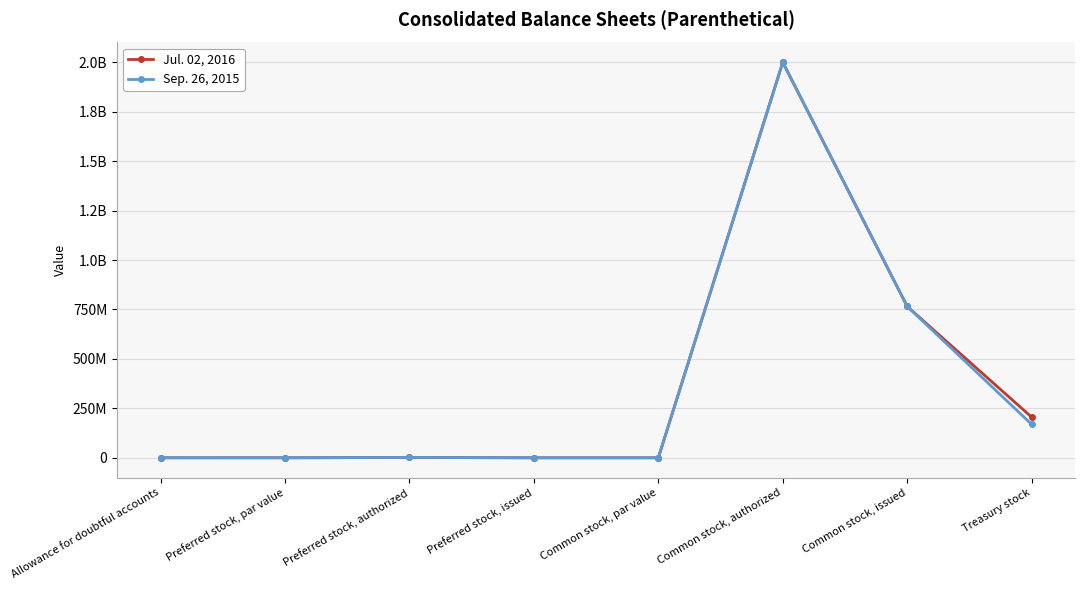

What are all the series names shown in the legend?

Jul. 02, 2016, Sep. 26, 2015